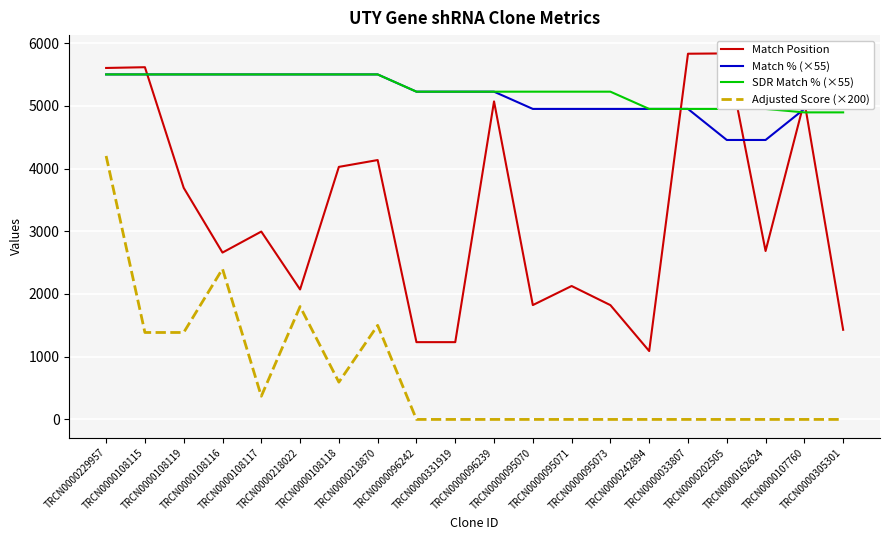

What is the spread (max minus min) of values at TRCN0000242894?

4950.0